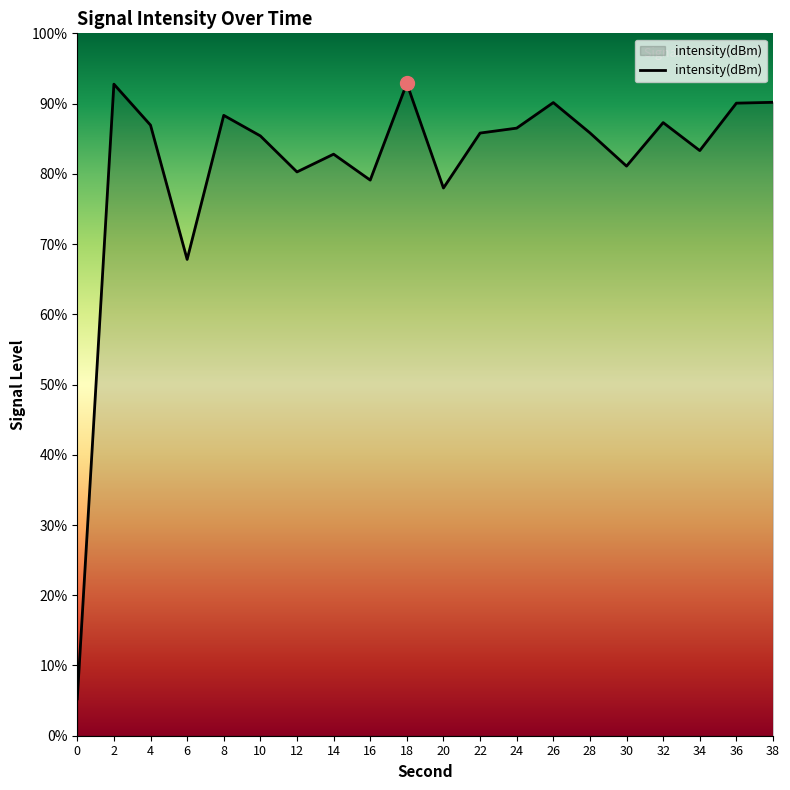

List the labels in order of value, largest first.

18, 2, 38, 26, 36, 8, 32, 4, 24, 28, 22, 10, 34, 14, 30, 12, 16, 20, 6, 0